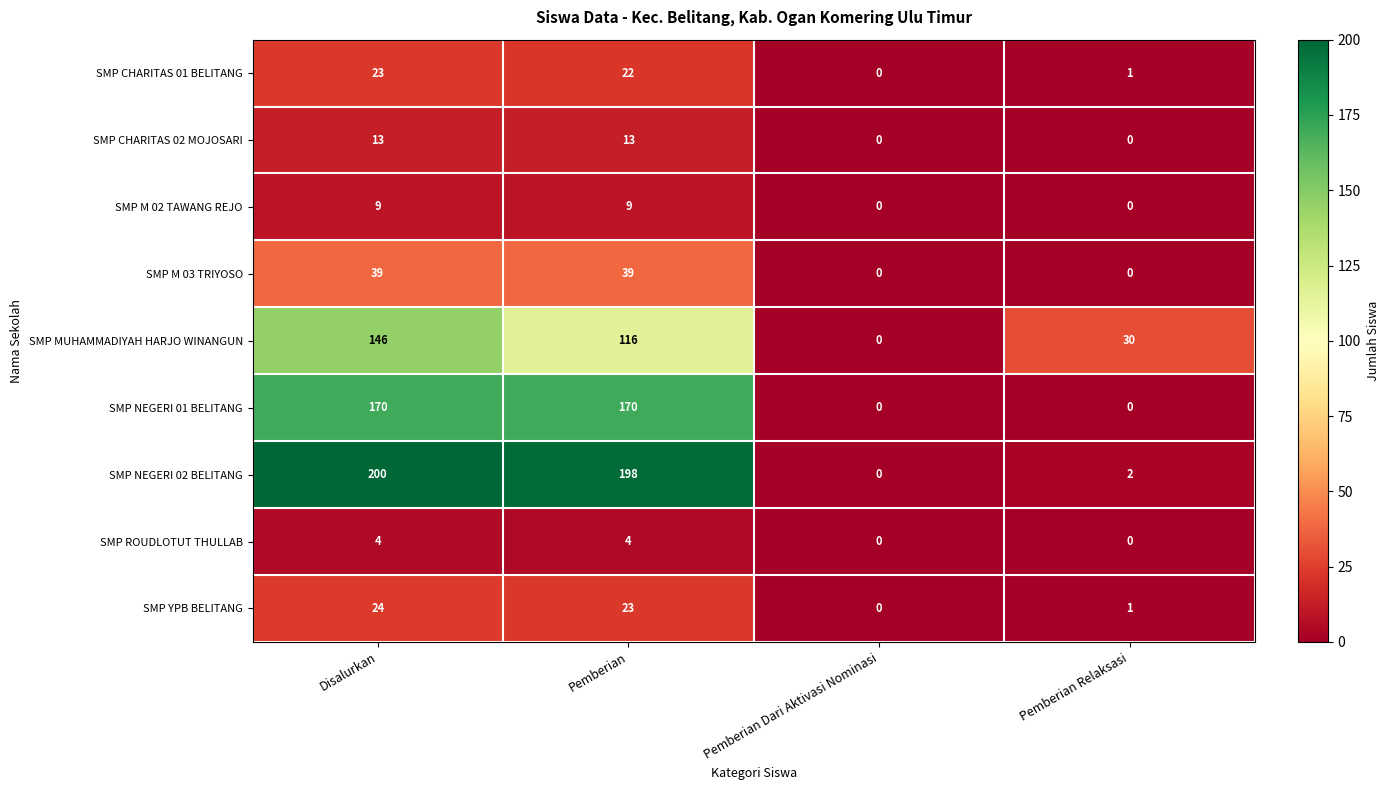

How many distinct data groups are displayed?

9